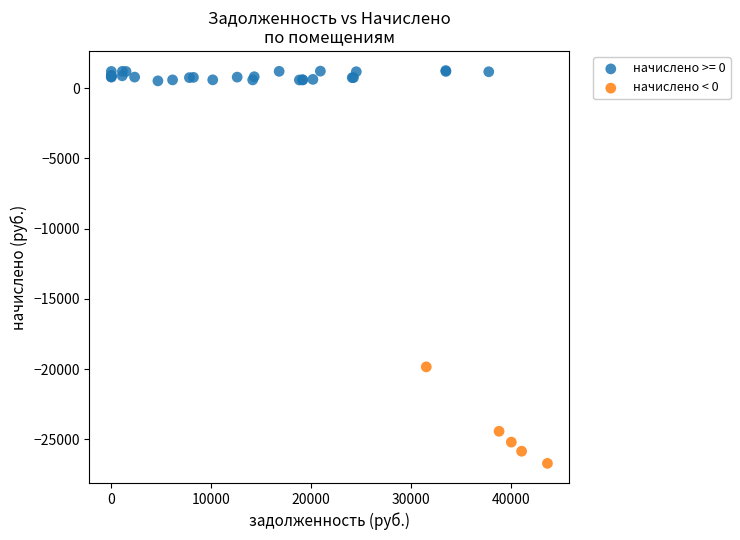

Which series has the widest spread of Y values?

начислено < 0